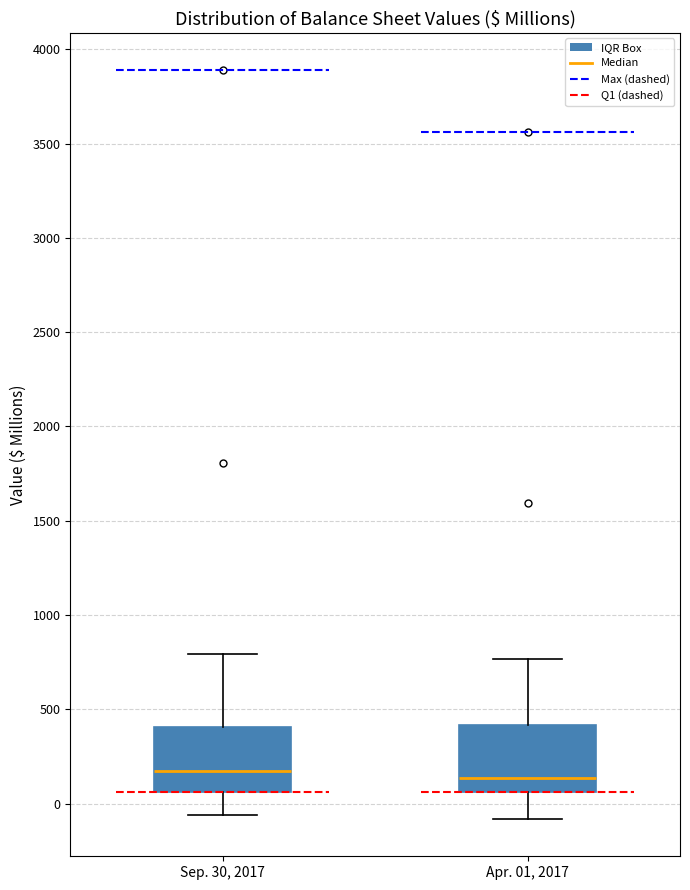

Where does the upper whisker of the box for Sep. 30, 2017 end on the y-axis? The values are not printed on the chart, so give them approximately, as read against the axis.

800